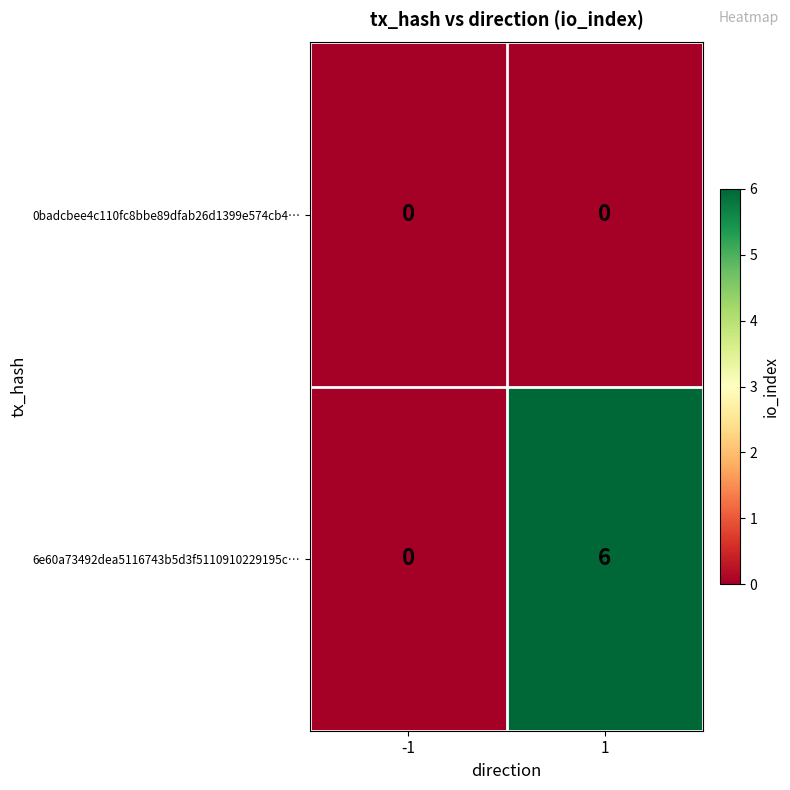

Which series has the largest total across all categories?

6e60a73492dea5116743b5d3f5110910229195c…